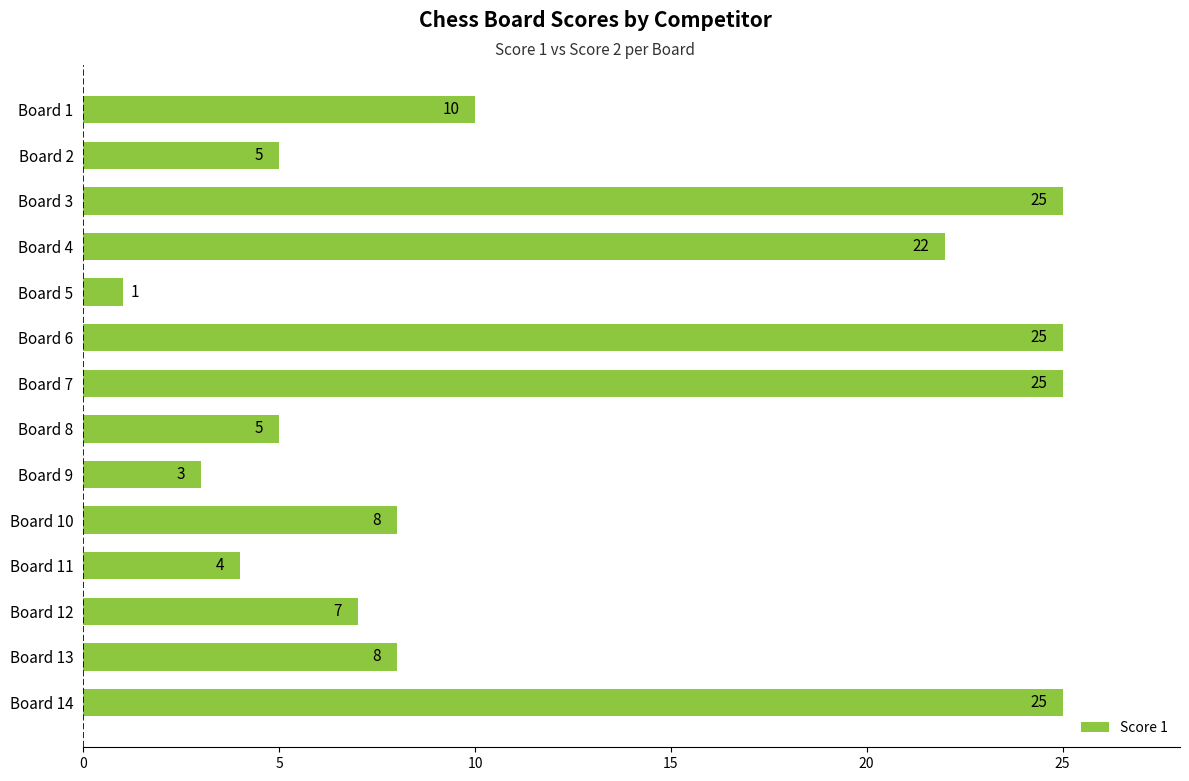

The value at Board 14 is 17. True or false?

False